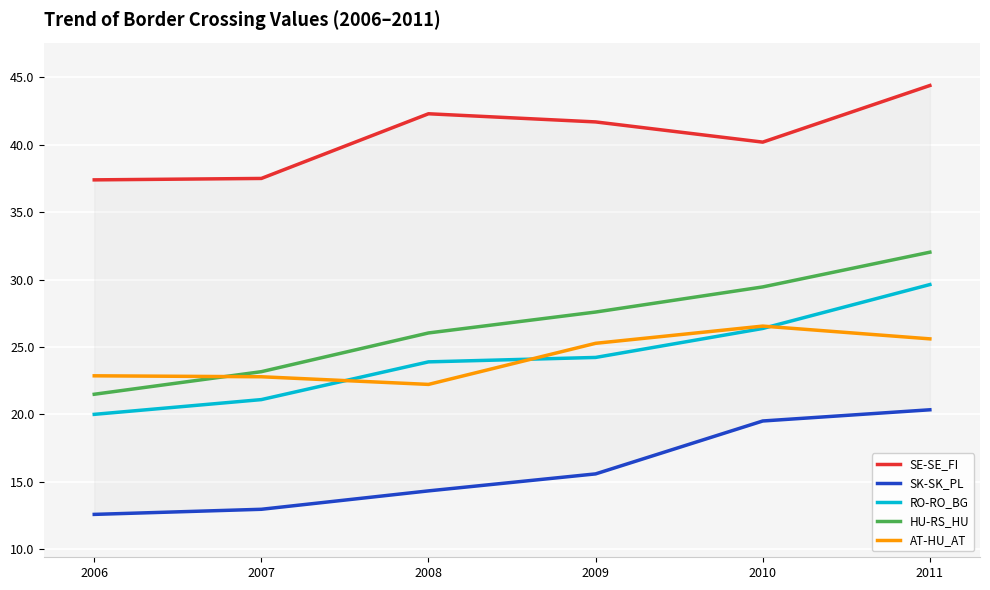

True or false: RO-RO_BG and HU-RS_HU intersect in this chart.

False